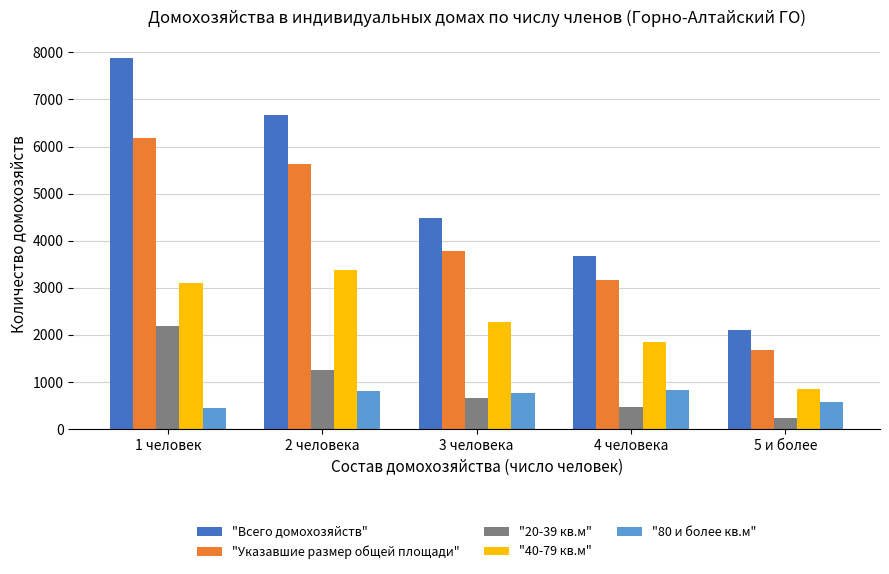

What is the approximate value of "80 и более кв.м" at 2 человека?

801